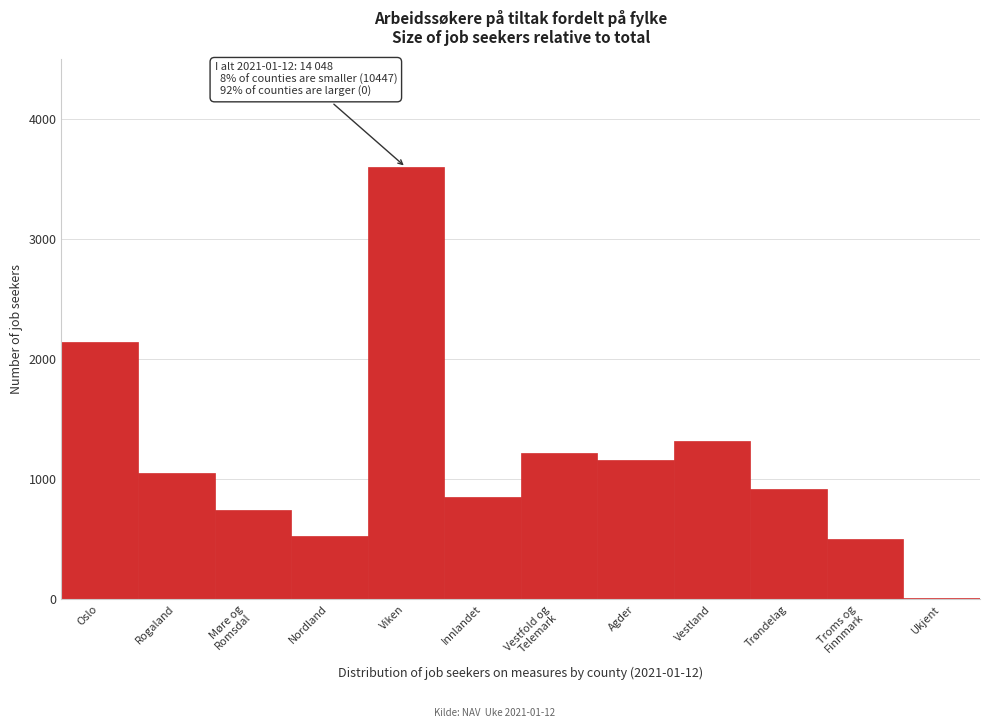

What is the sum of all values?

14048